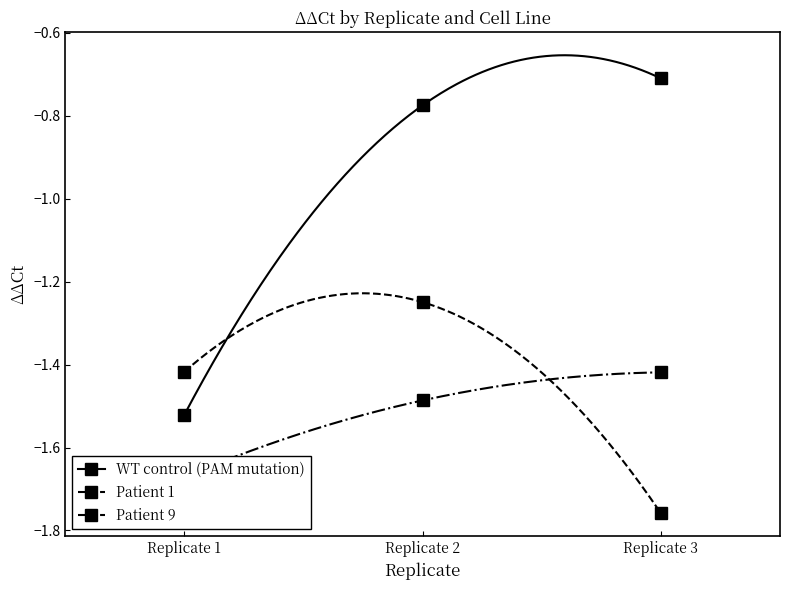

What is the total value across all series at Replicate 1?

-4.6